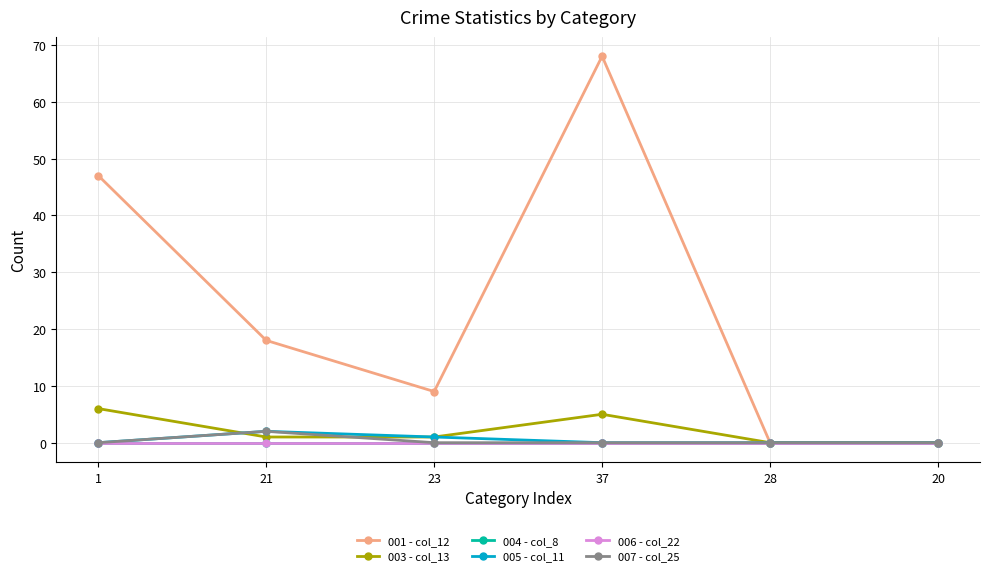

Which series has the largest range (max minus min)?

001 - col_12